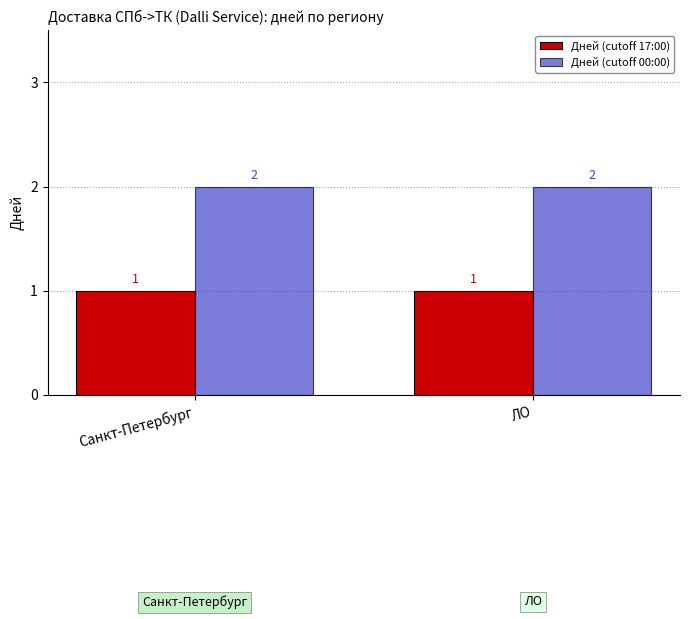

The Дней (cutoff 17:00) series shows 1 at Санкт-Петербург. True or false?

True